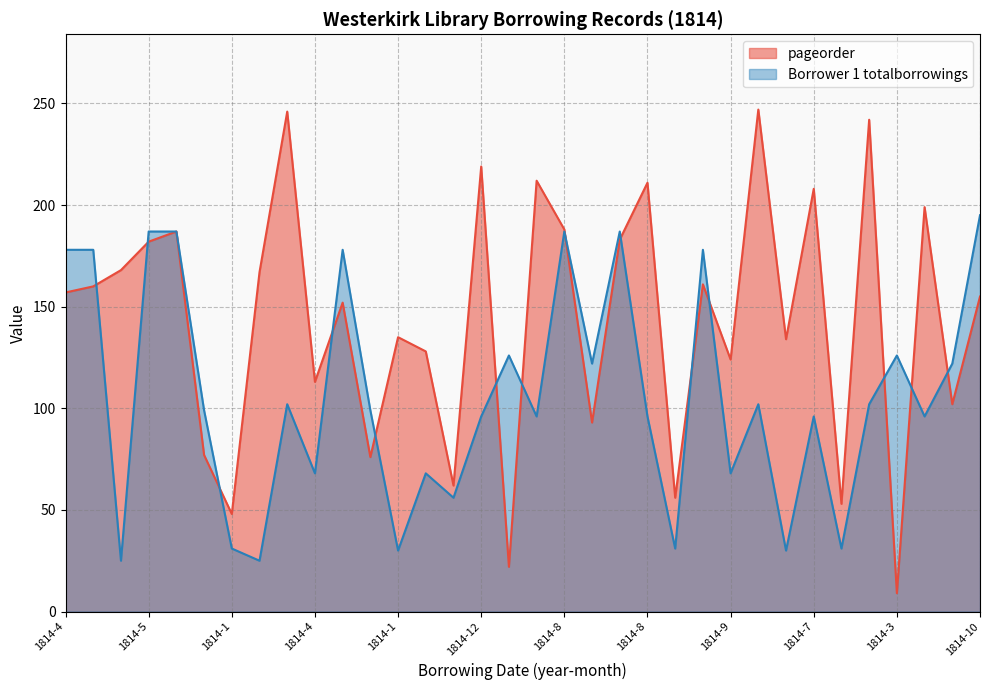

Rank the series by their average value, from lowest to highest.

Borrower 1 totalborrowings, pageorder